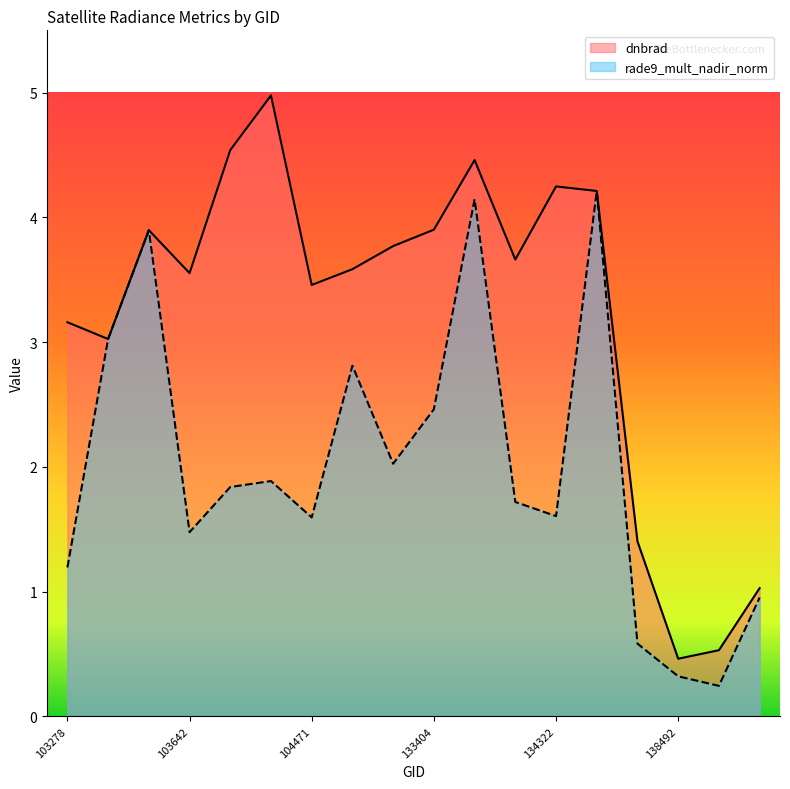

Which series has the largest total across all categories?

dnbrad